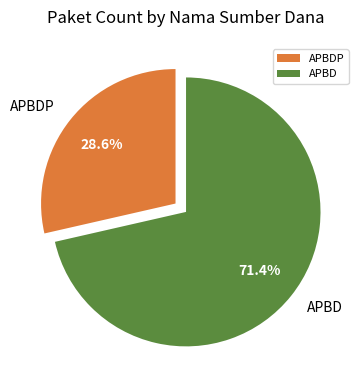

What percentage is NOT represented by APBDP?

71.4%